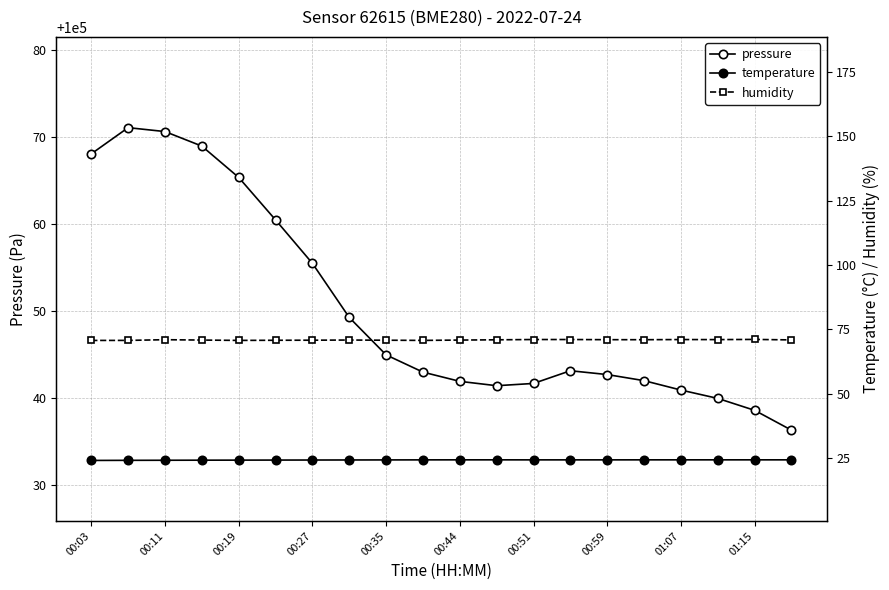

True or false: pressure and humidity cross at least once.

False